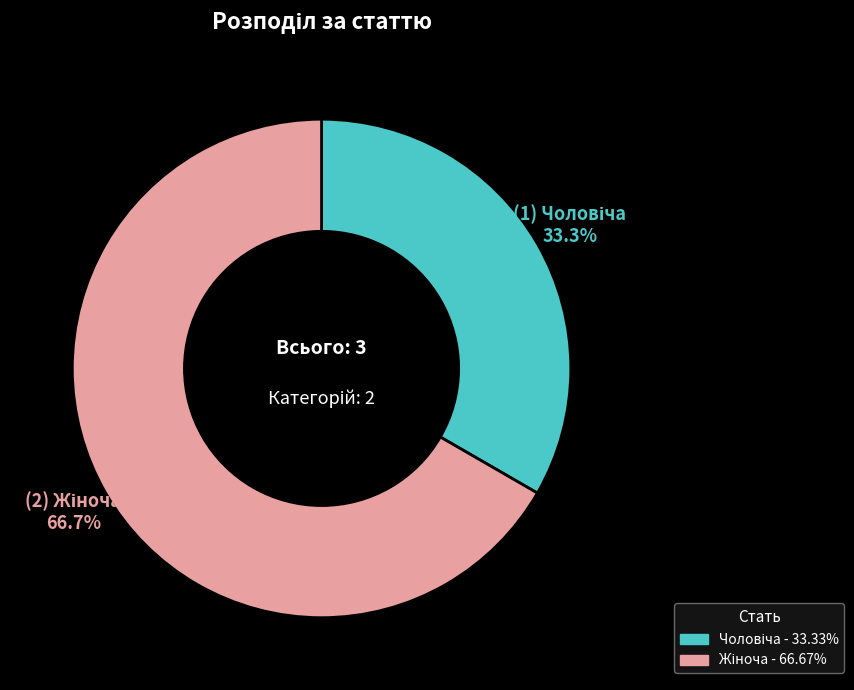

Is there a majority slice in this chart?

Yes